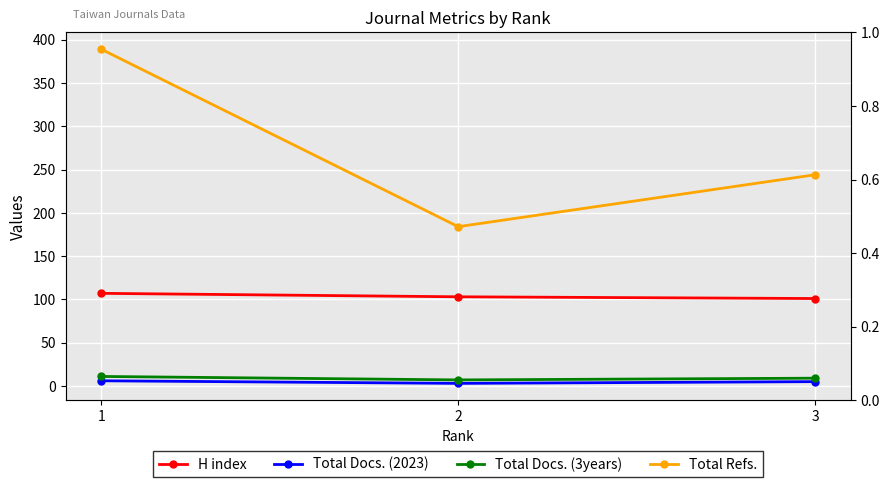

Which series changed the most between 2 and 3?

Total Refs.